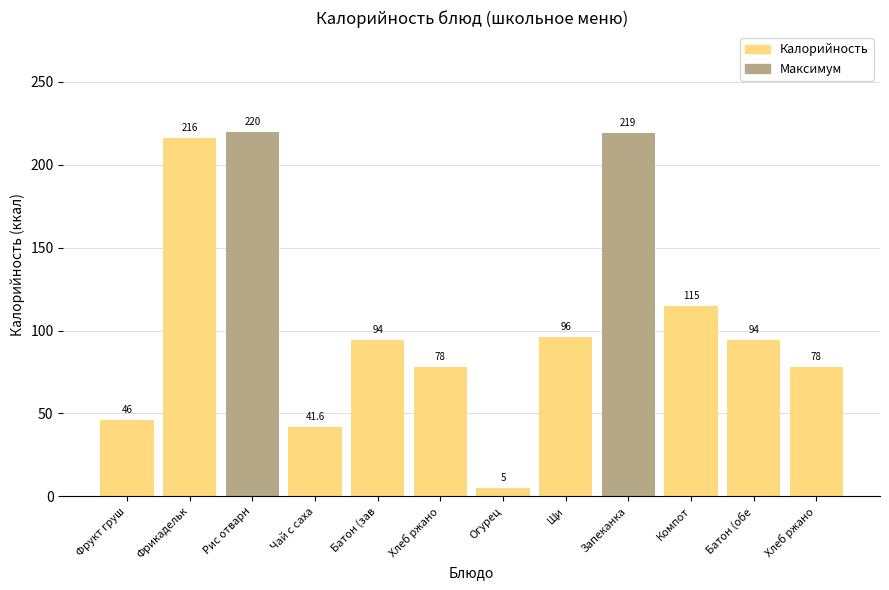

How many data points does each series have?

12